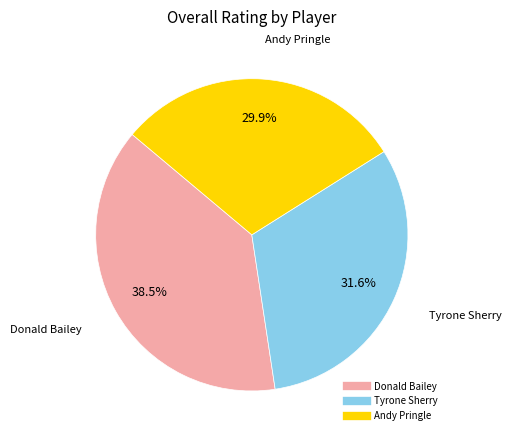

Does Tyrone Sherry account for over 50% of the chart?

No